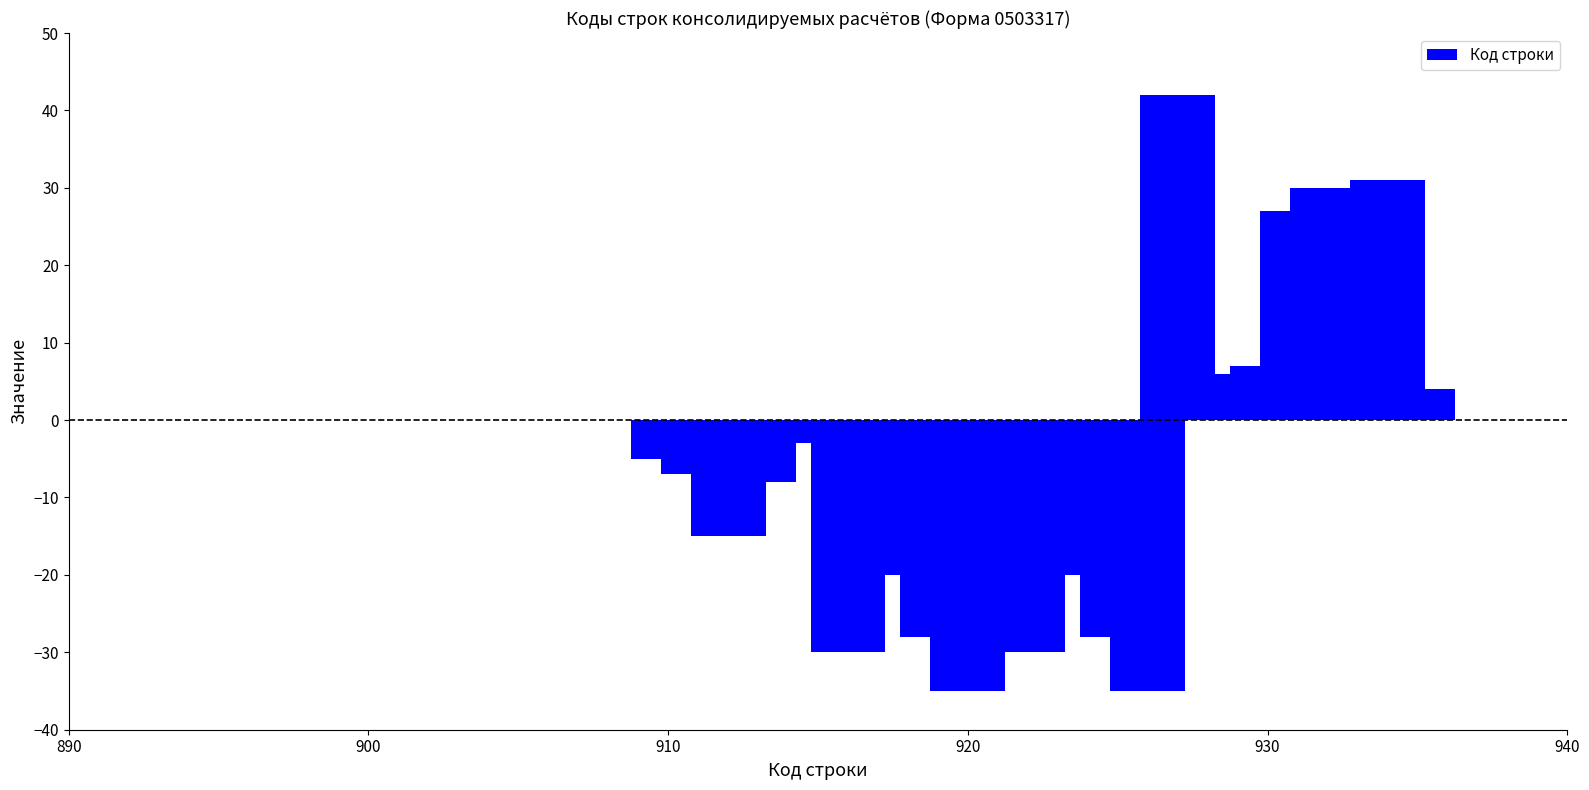

Reading right to left, extract all data points from this chart.

4	31	3	30	27	7	5	6	42	-35	-28	-14	-20	-30	-6	-35	-28	-14	-20	-30	-1	-3	-8	-15	-7	-5	0